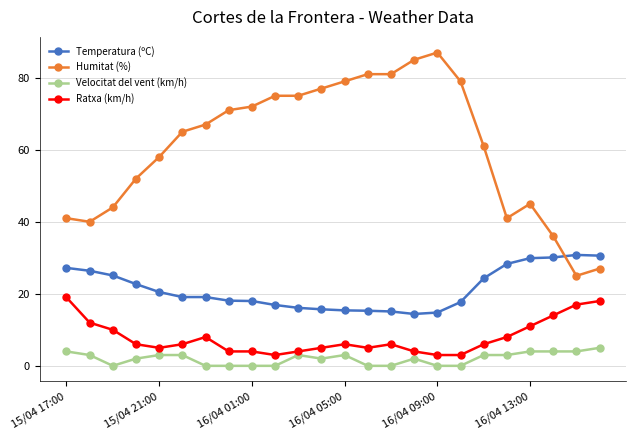

True or false: Humitat (%) and Velocitat del vent (km/h) cross at least once.

False